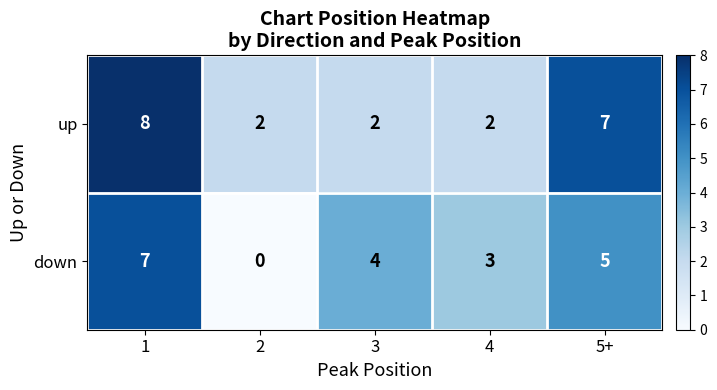

Is the value of up at 3 greater than the value of down at 3?

No